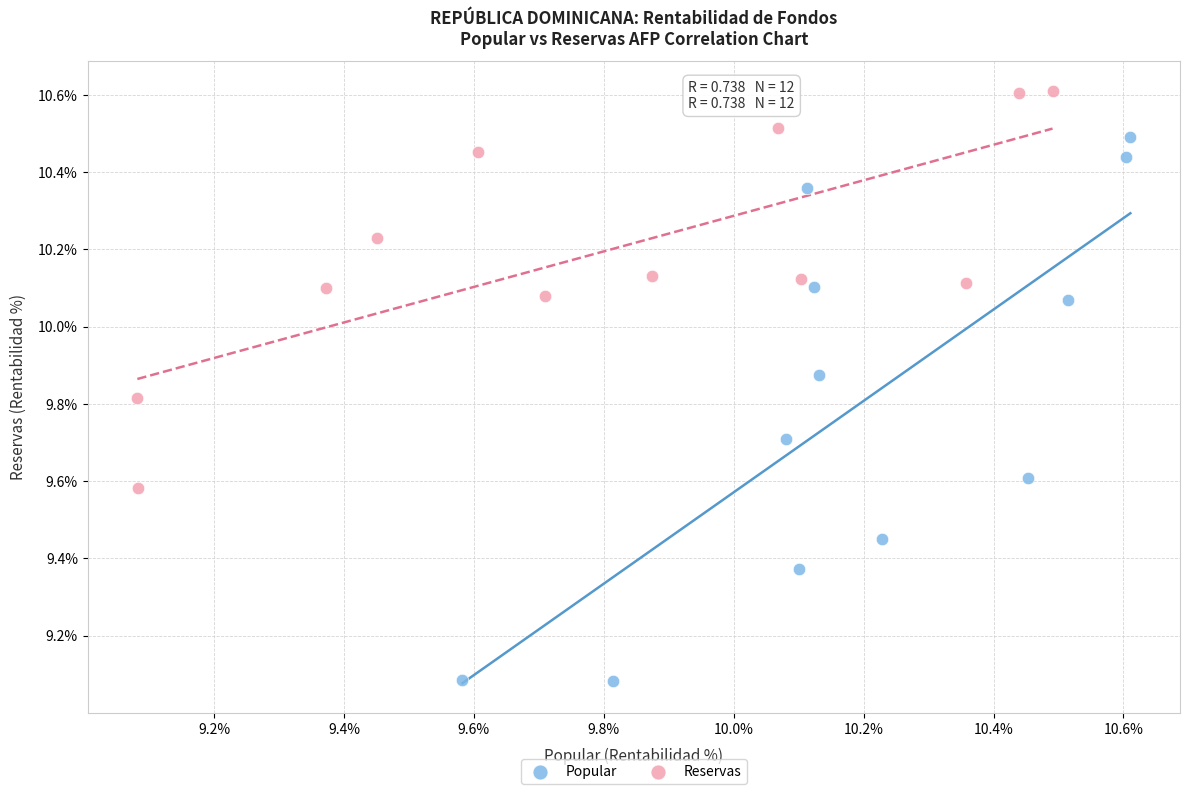

Which series reaches the minimum Y coordinate?

Popular